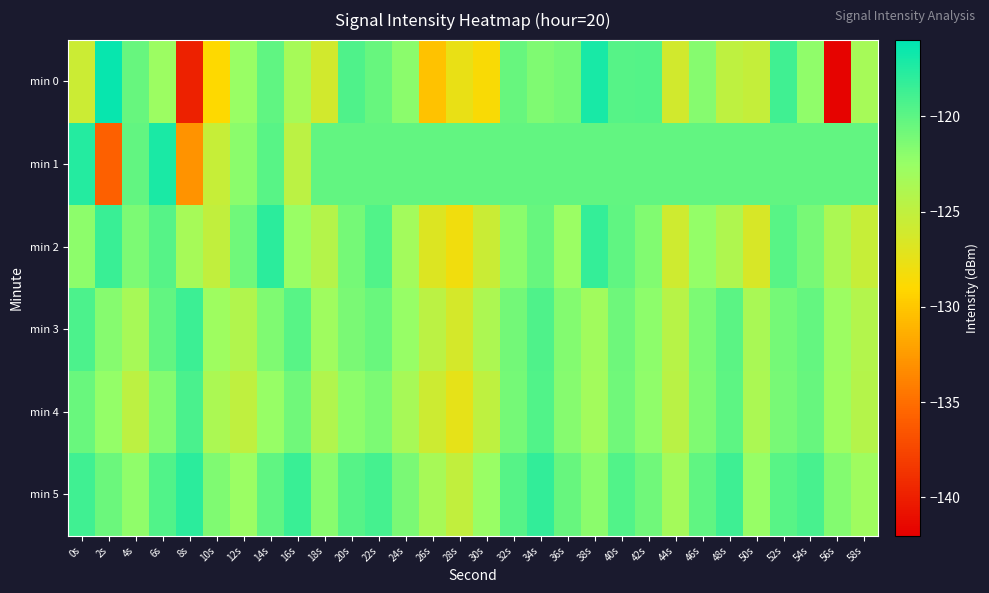

At 0s, list the series in order from smallest to largest.

min 0, min 2, min 4, min 3, min 5, min 1